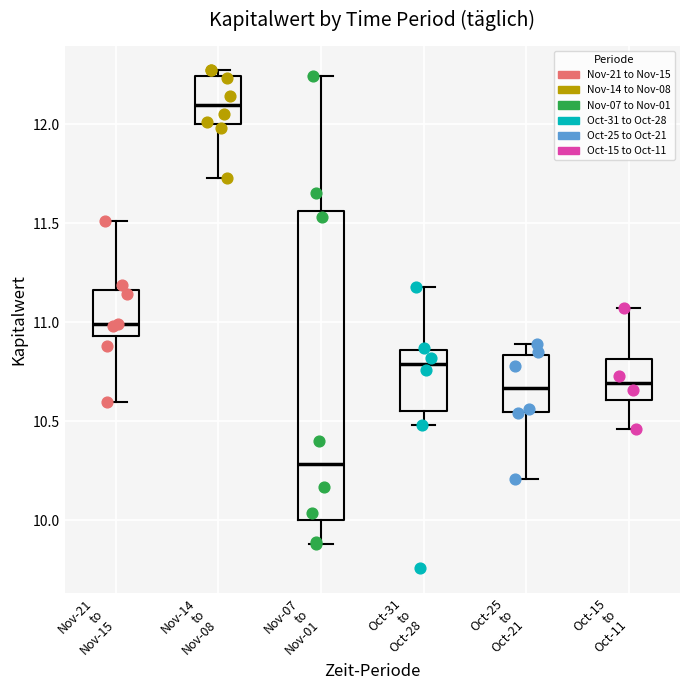

Reading left to right, transcribe this box plot: for each box, give where its median line is, the range the box spans, and where its two whiskers end, as read against the y-axis. The values are not printed on the chart, so give them approximately, as read against the axis.

Nov-21 to Nov-15: median 11.00, box 10.95 to 11.15, whiskers 10.60 to 11.50
Nov-14 to Nov-08: median 12.10, box 12.00 to 12.25, whiskers 11.75 to 12.25 (just above the box's upper edge)
Nov-07 to Nov-01: median 10.30, box 10.00 to 11.55, whiskers 9.90 to 12.25
Oct-31 to Oct-28: median 10.80, box 10.55 to 10.85, whiskers 10.50 to 11.20
Oct-25 to Oct-21: median 10.65, box 10.55 to 10.85, whiskers 10.20 to 10.90
Oct-15 to Oct-11: median 10.70, box 10.60 to 10.80, whiskers 10.45 to 11.05